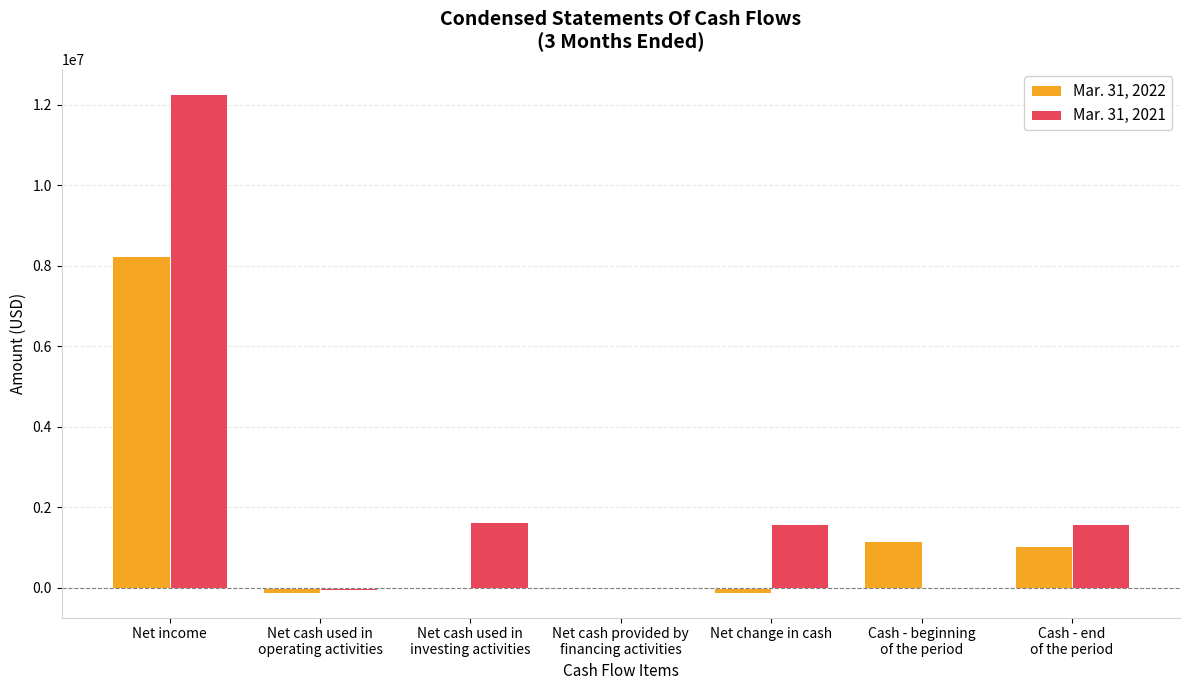

At which category is the sum across all series the highest?

Net income